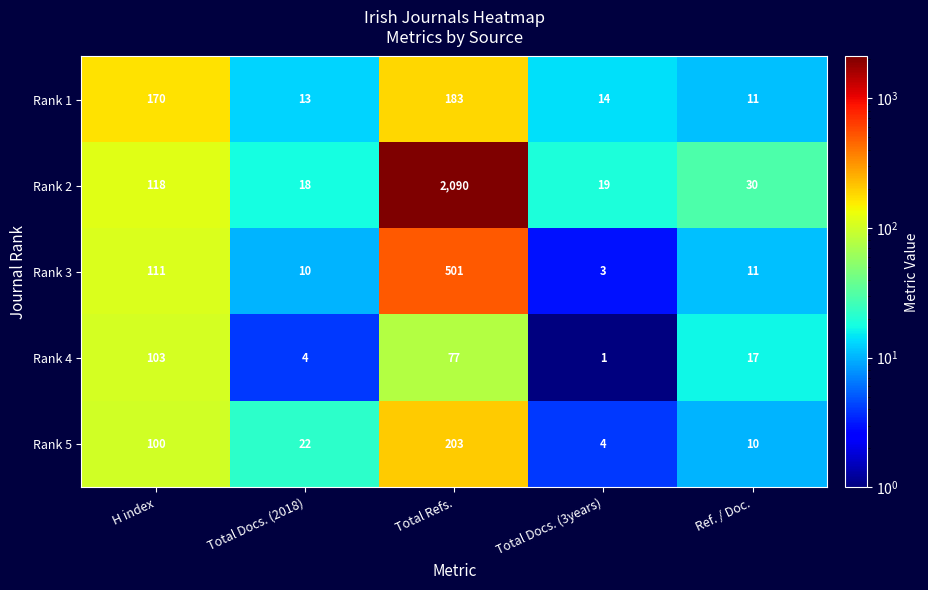

Reading left to right, what are all the values shown in this chart?

Rank 1: 170	13	183	14	11
Rank 2: 118	18	2090	19	30
Rank 3: 111	10	501	3	11
Rank 4: 103	4	77	1	17
Rank 5: 100	22	203	4	10